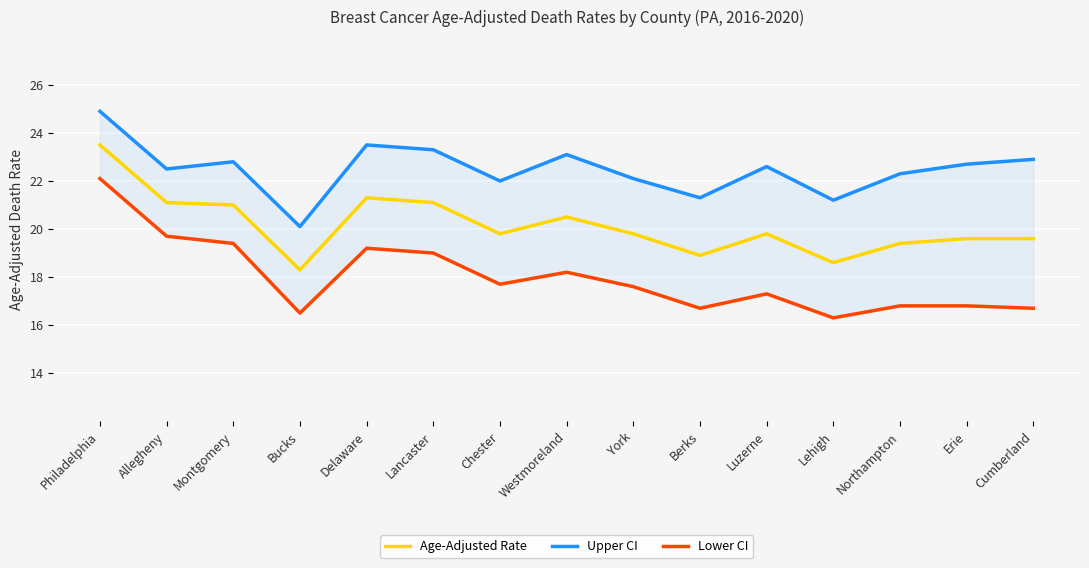

Rank the series by their maximum value, from lowest to highest.

Lower CI, Age-Adjusted Rate, Upper CI